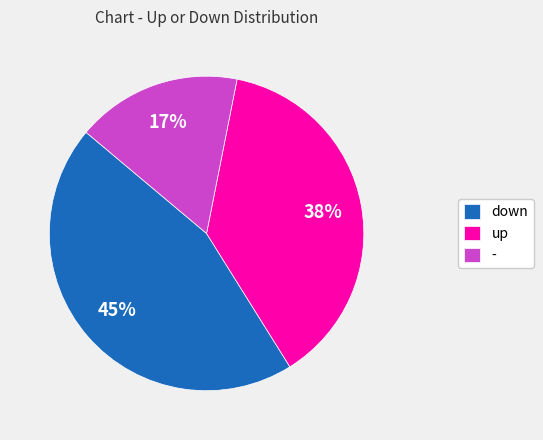

Between up and down, which is larger?

down